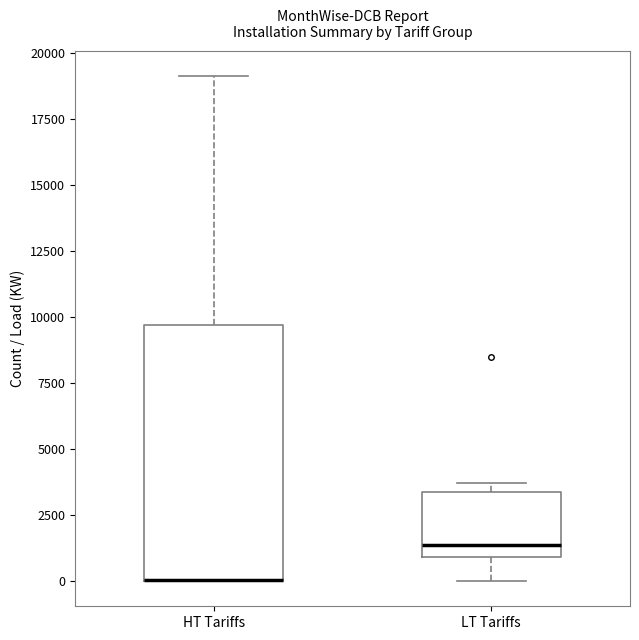

Which box is the tallest, from its lower edge to its upper edge?

HT Tariffs